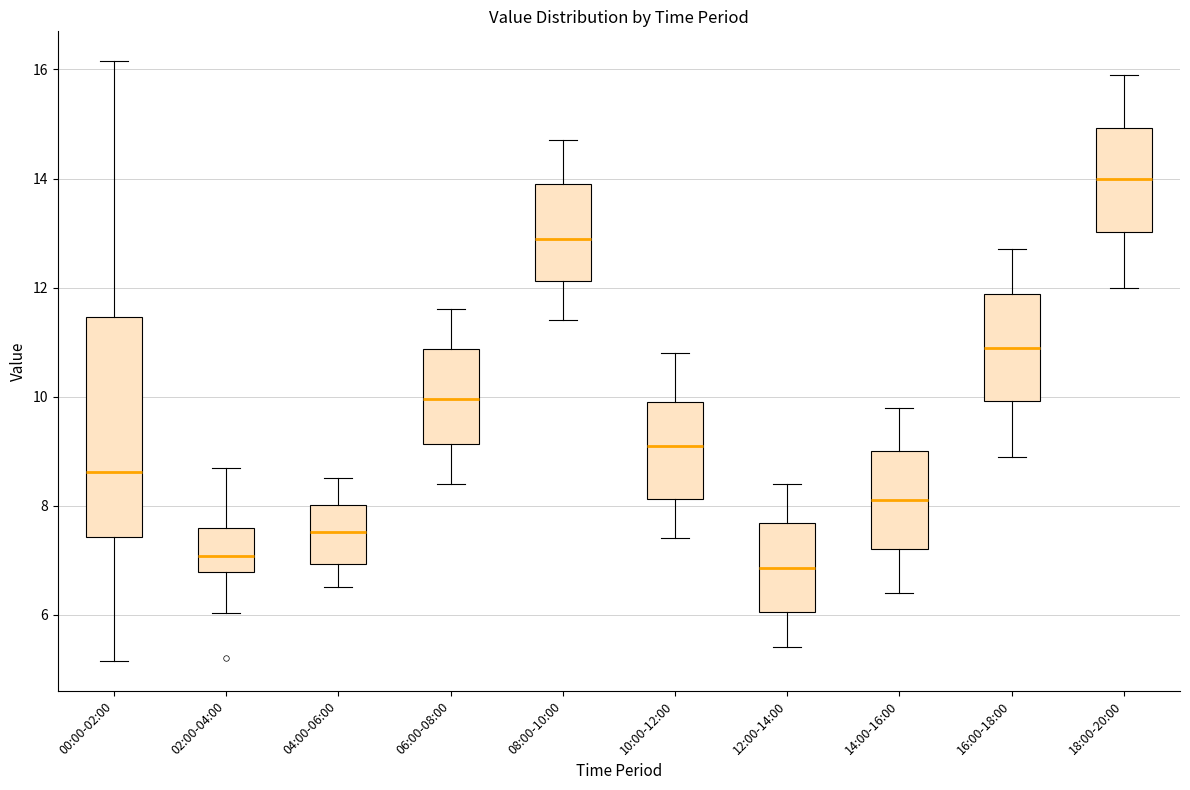

Which box's median line is the lowest?

12:00-14:00